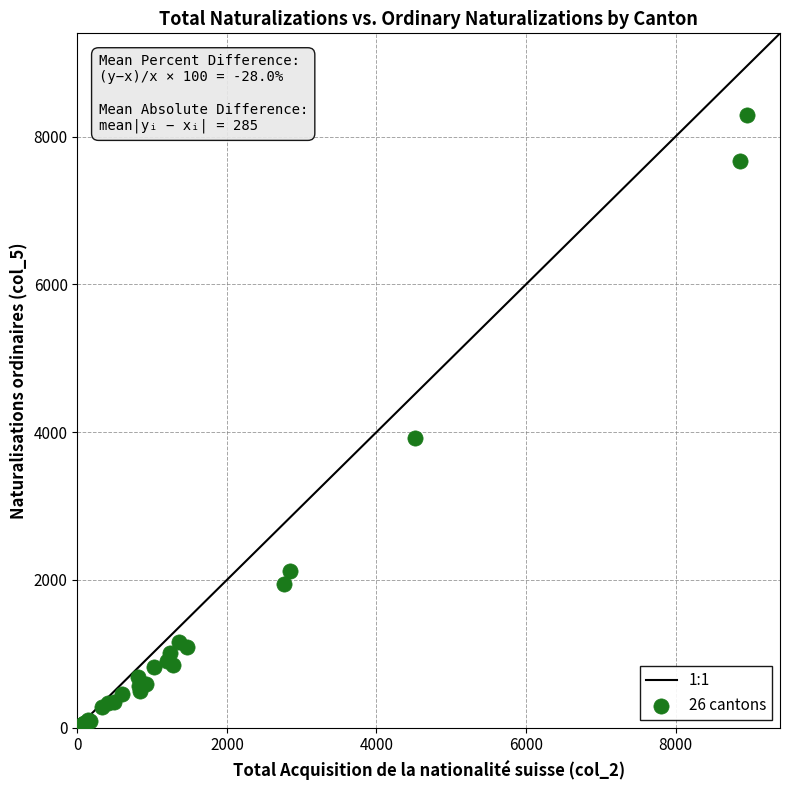

What Y value in the scatter plot is closest to 4148?

3926